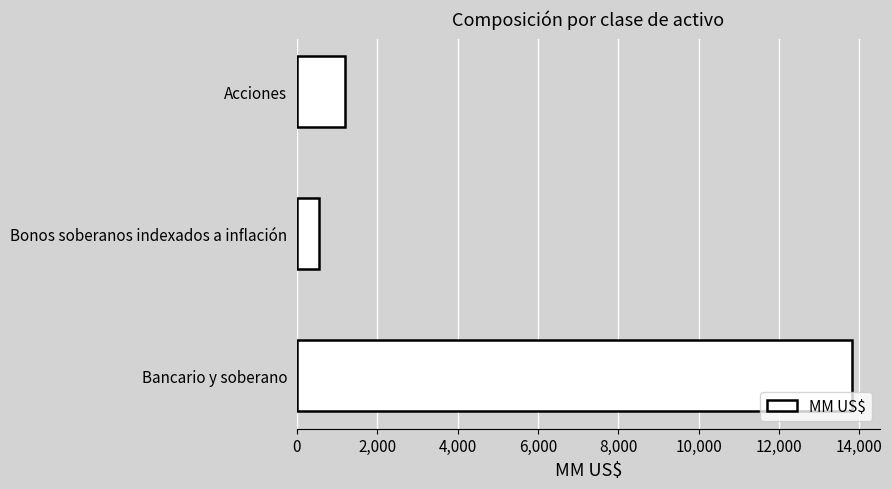

What is the difference between the second highest and minimum values?

650.4